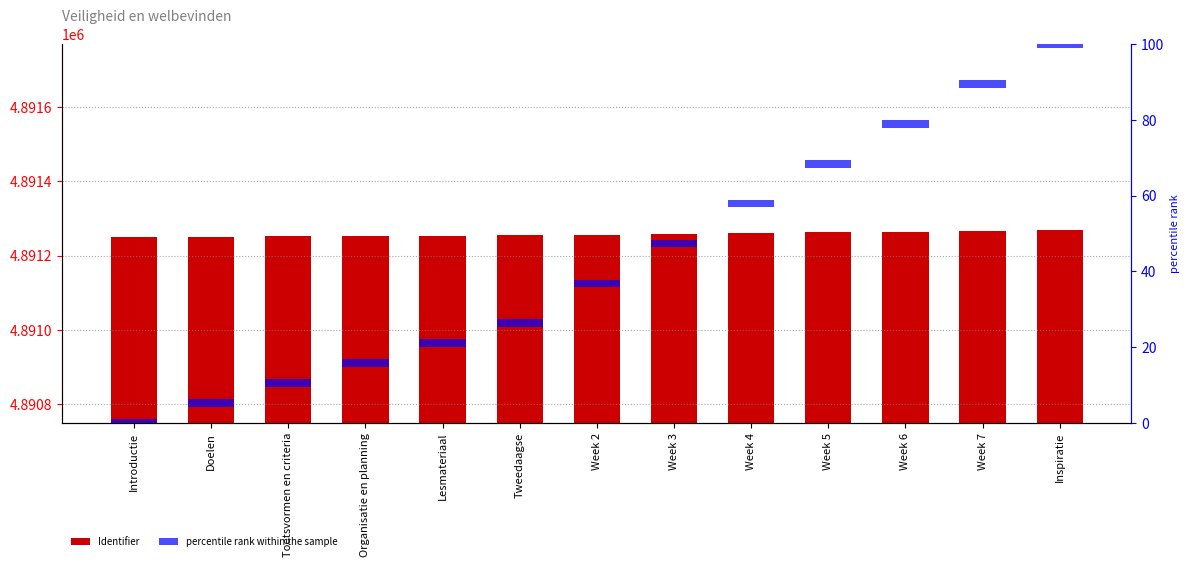

At Organisatie en planning, list the series in order from smallest to largest.

percentile rank within the sample, Identifier